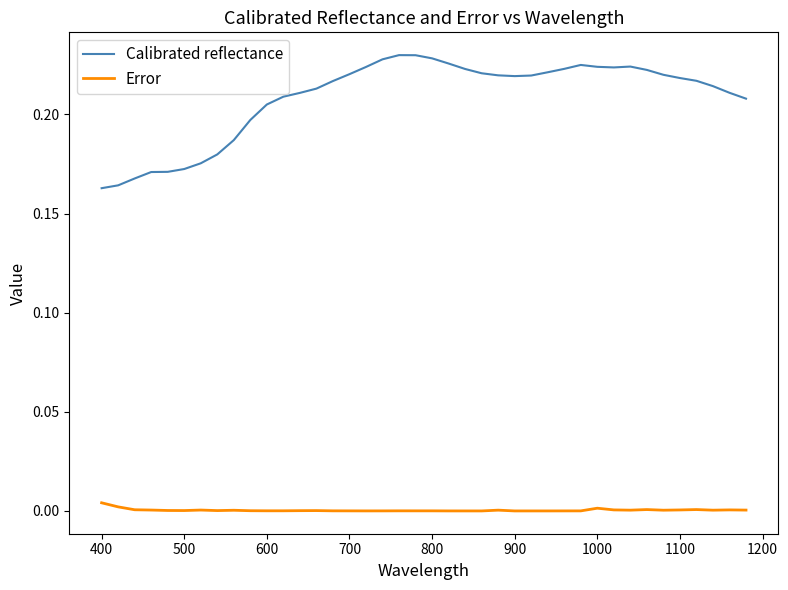

Rank the series by their maximum value, from lowest to highest.

Error, Calibrated reflectance